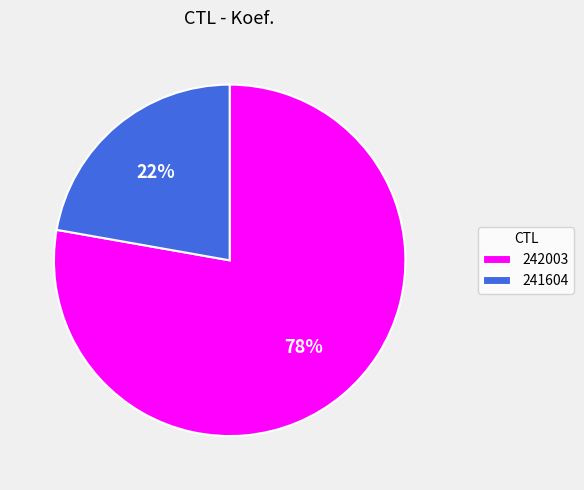

Which slice is the largest?

242003